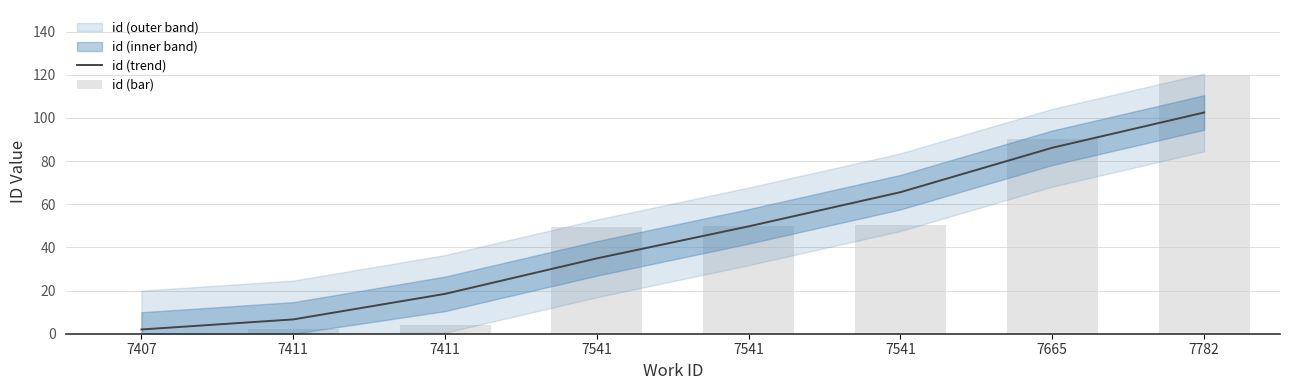

Read the id (trend) value at 7782.

102.5